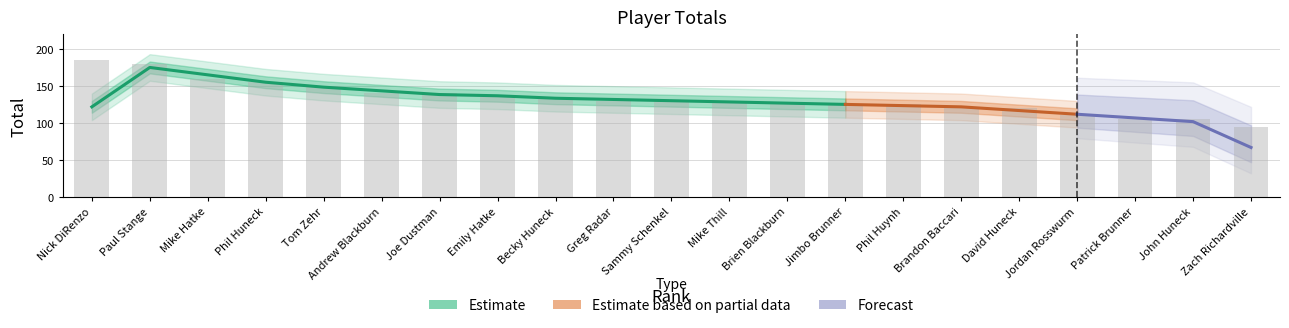

How many values are below 130?

9